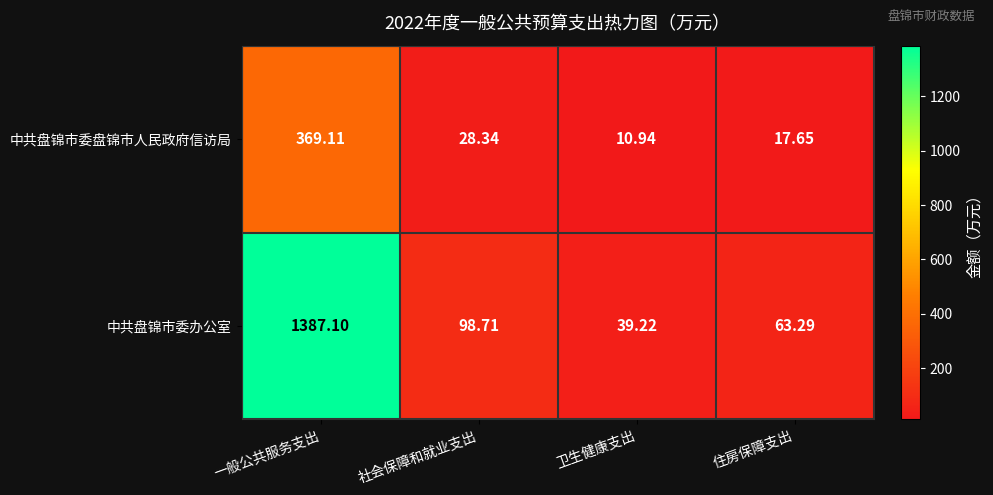

How many data points in 中共盘锦市委办公室 are above 98?

2